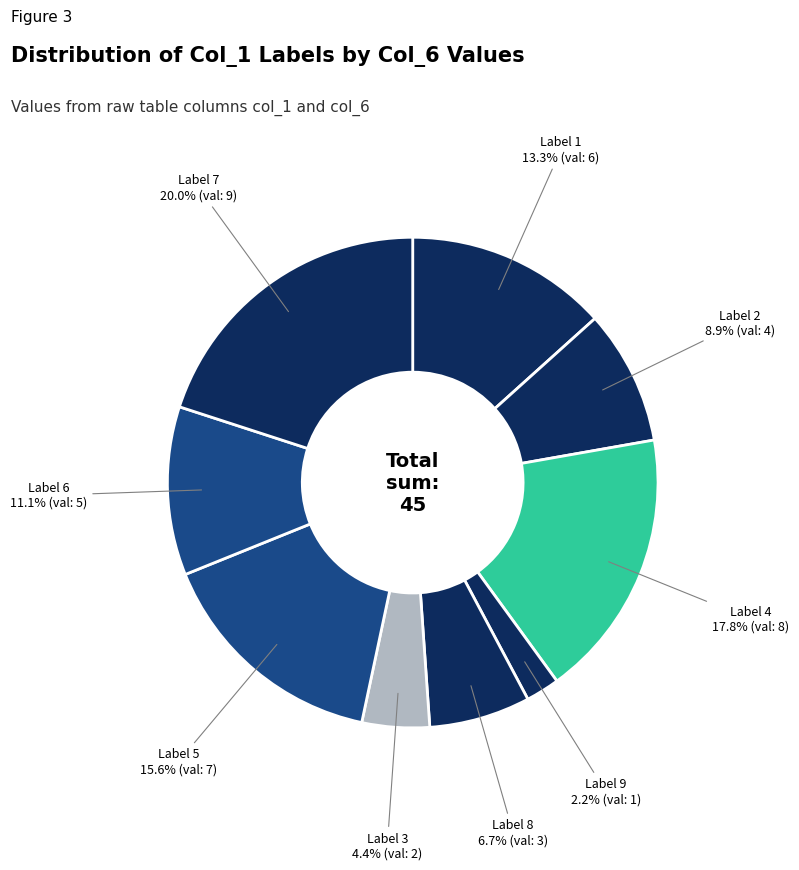

How many slices are in this pie chart?

9